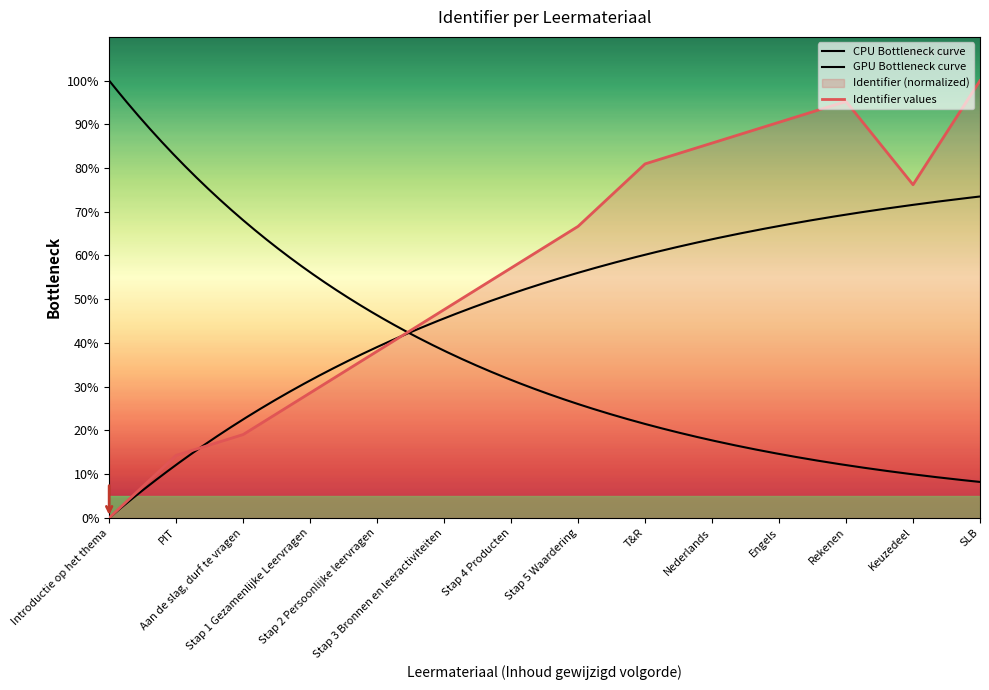

Is it true that the value at Stap 2 Persoonlijke leervragen is 38.1?

True